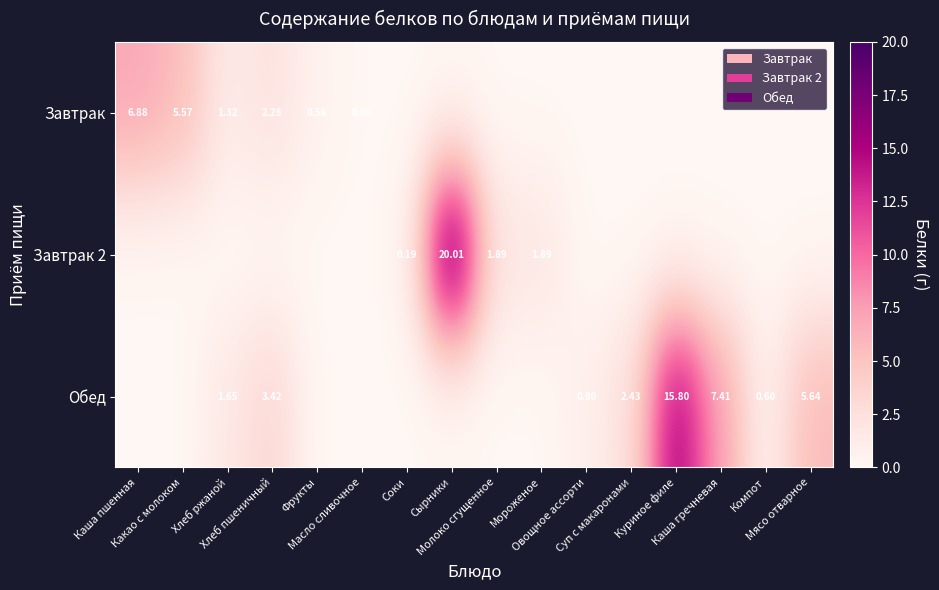

What is the approximate value of Завтрак 2 at Сырники?

20.0